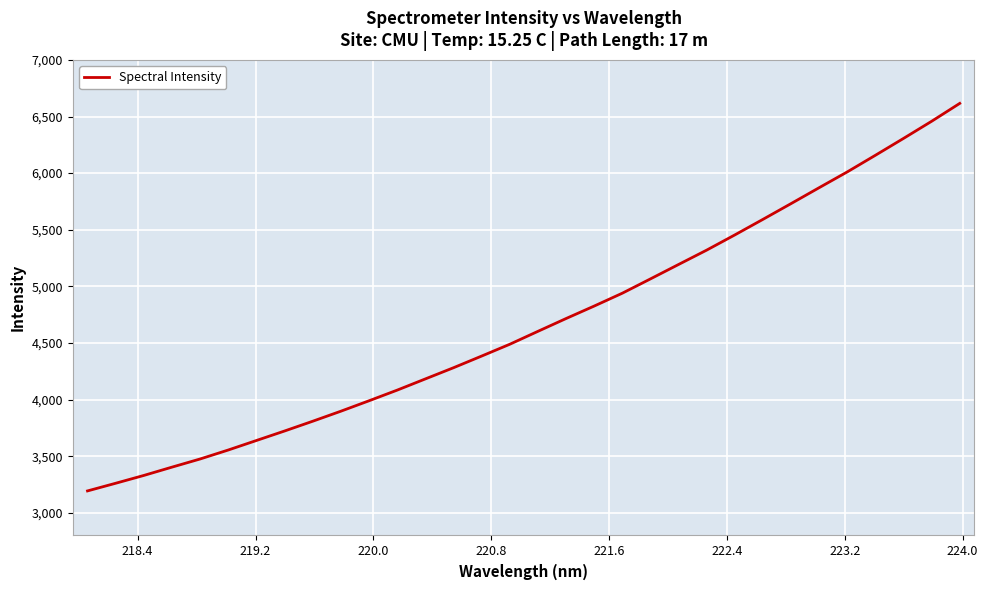

What is the smallest value displayed?

3193.6